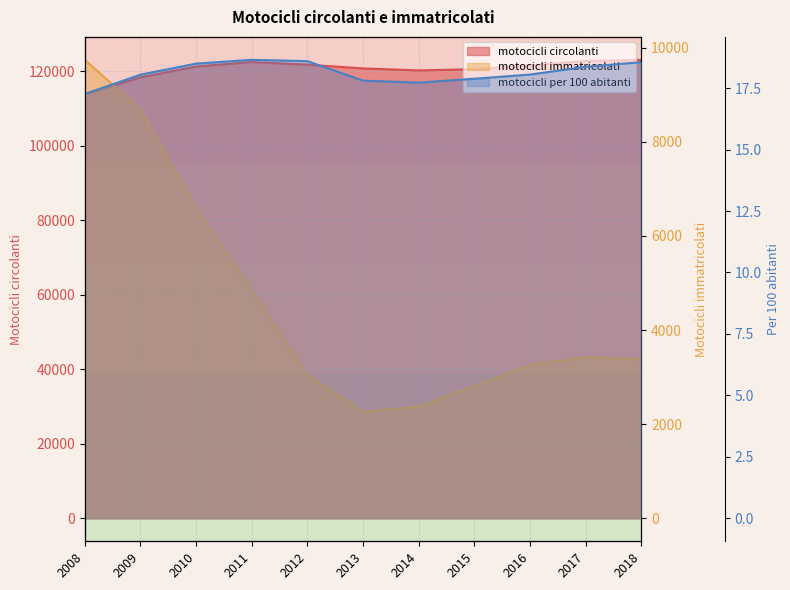

True or false: motocicli per 100 abitanti has a value of 28.3 at 2015.

False